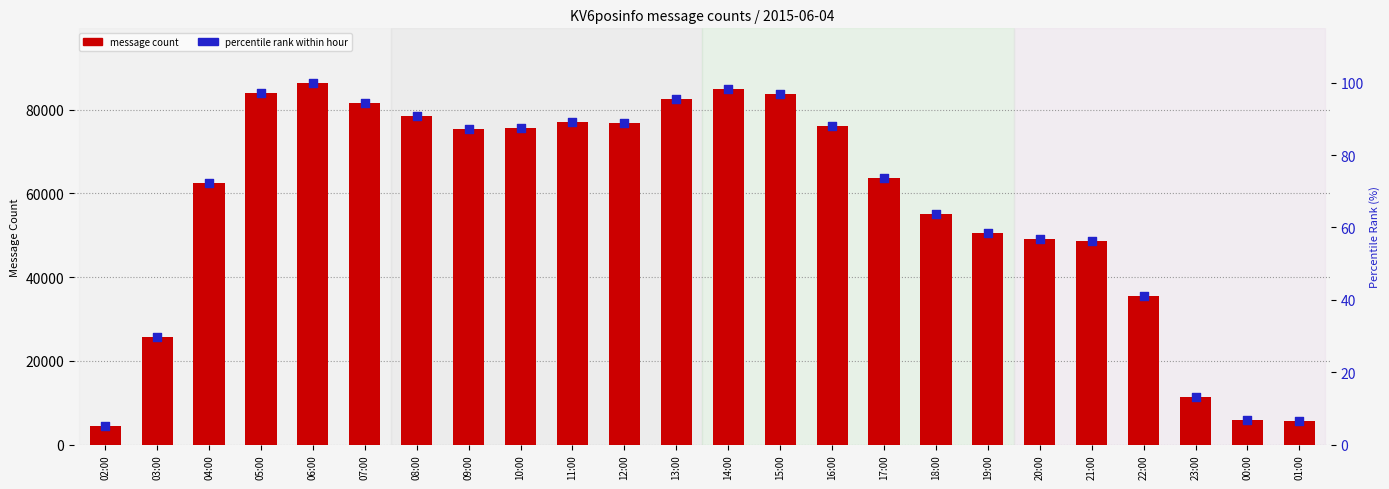

At how many categories does at least one series exceed 9753?

21